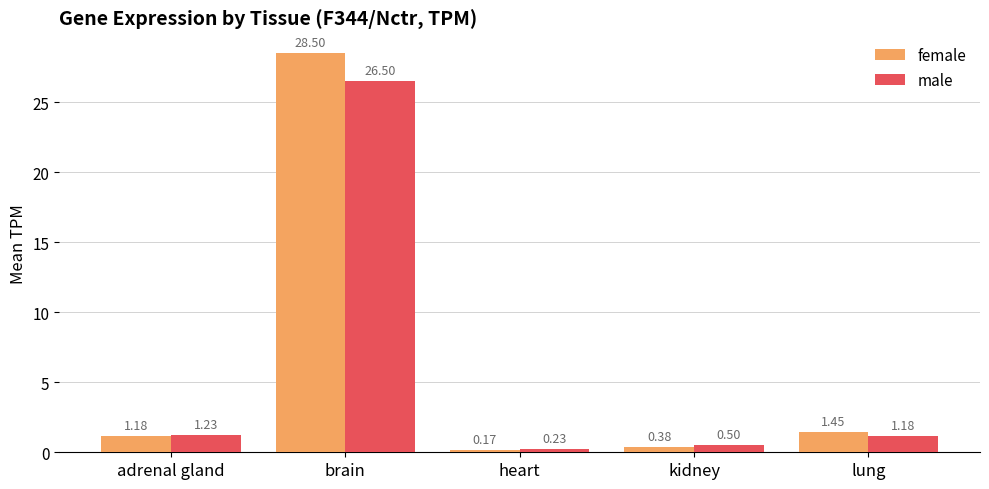

What is the difference between the maximum and minimum values in the male series?

26.3